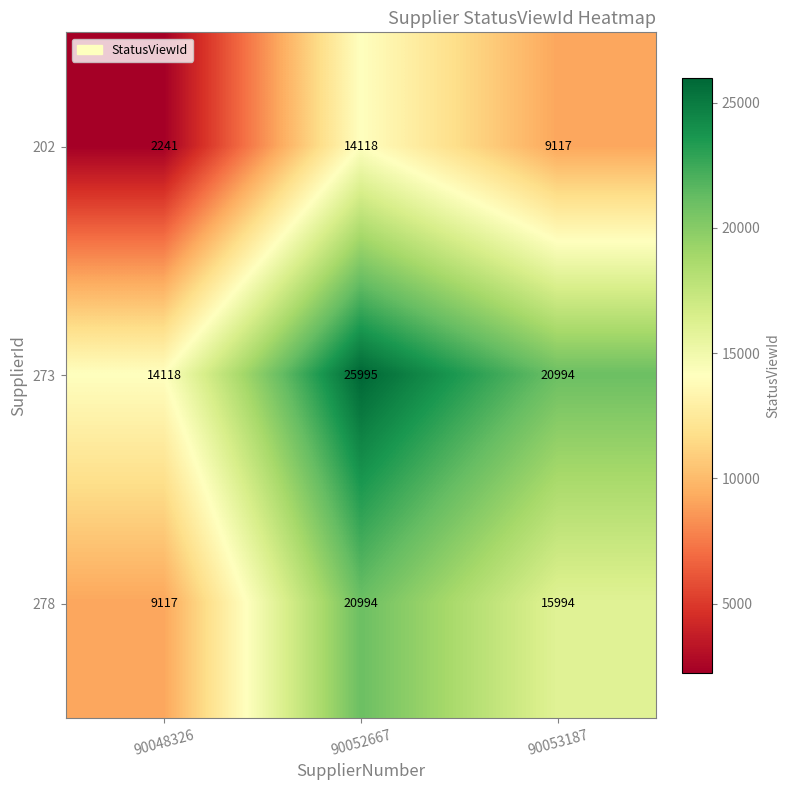

How many distinct data groups are displayed?

3